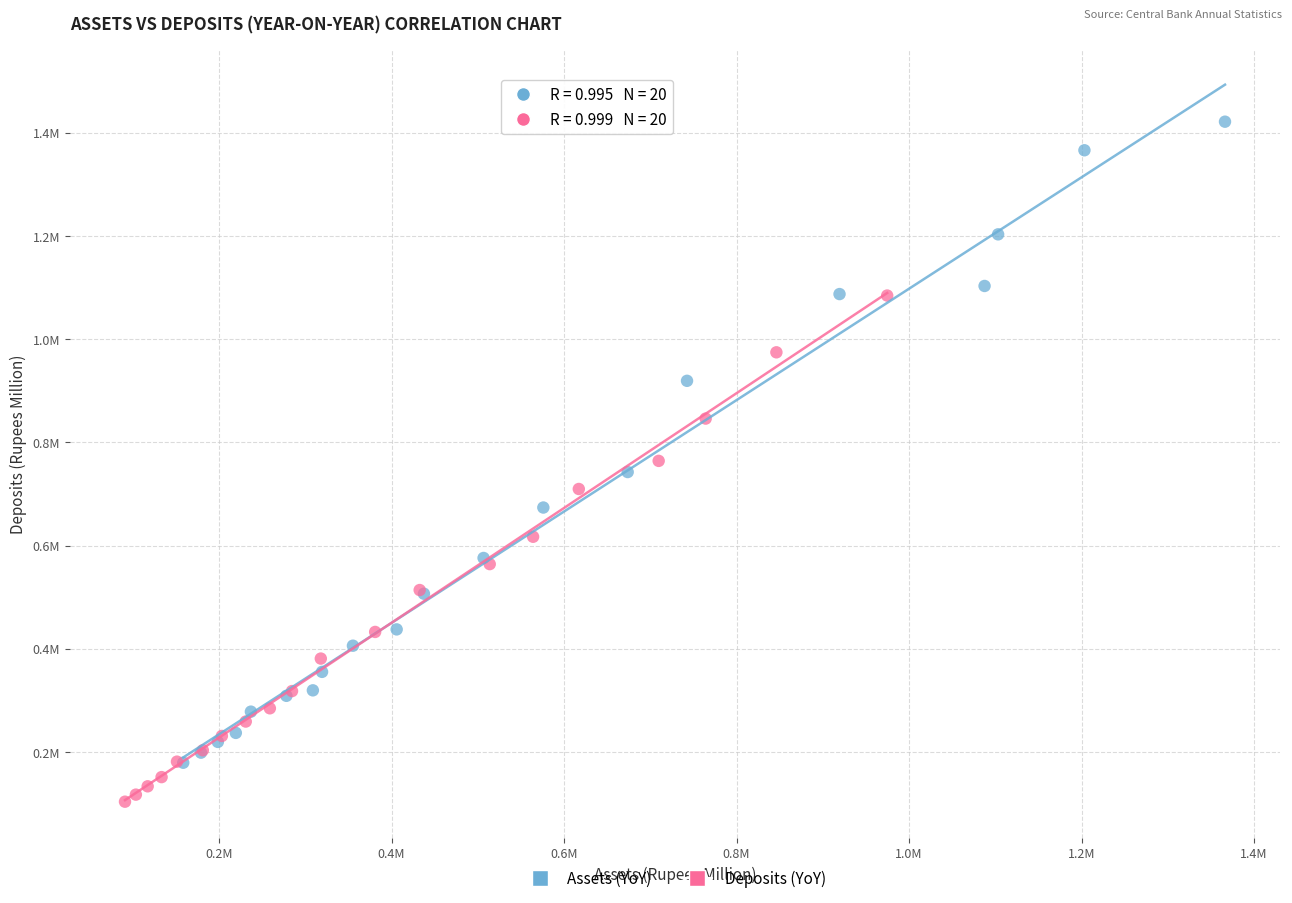

Which series reaches the minimum Y coordinate?

Deposits (YoY)